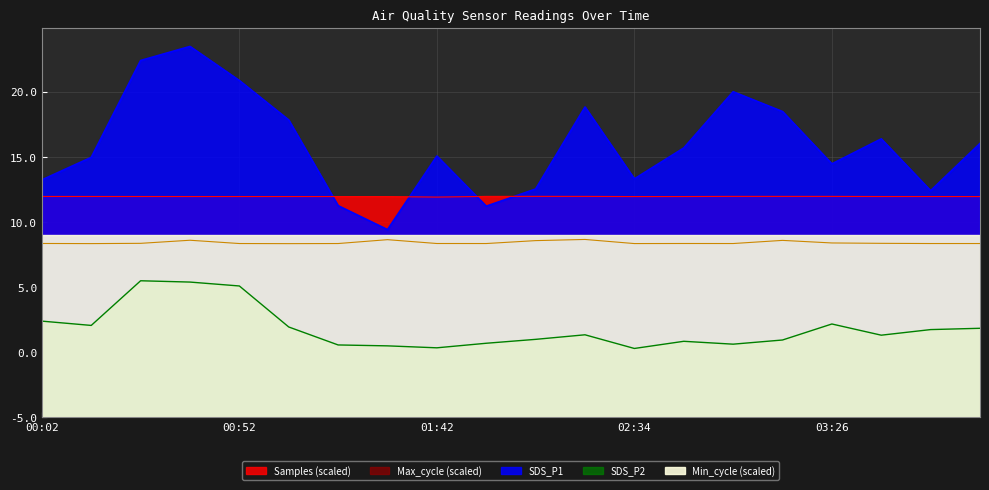

The value of SDS_P2 at 00:14 is 7.1. True or false?

True